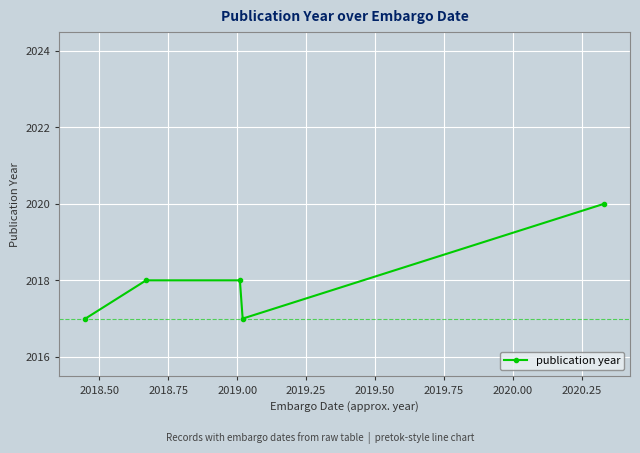

Reading right to left, extract all data points from this chart.

2020	2017	2018	2018	2017